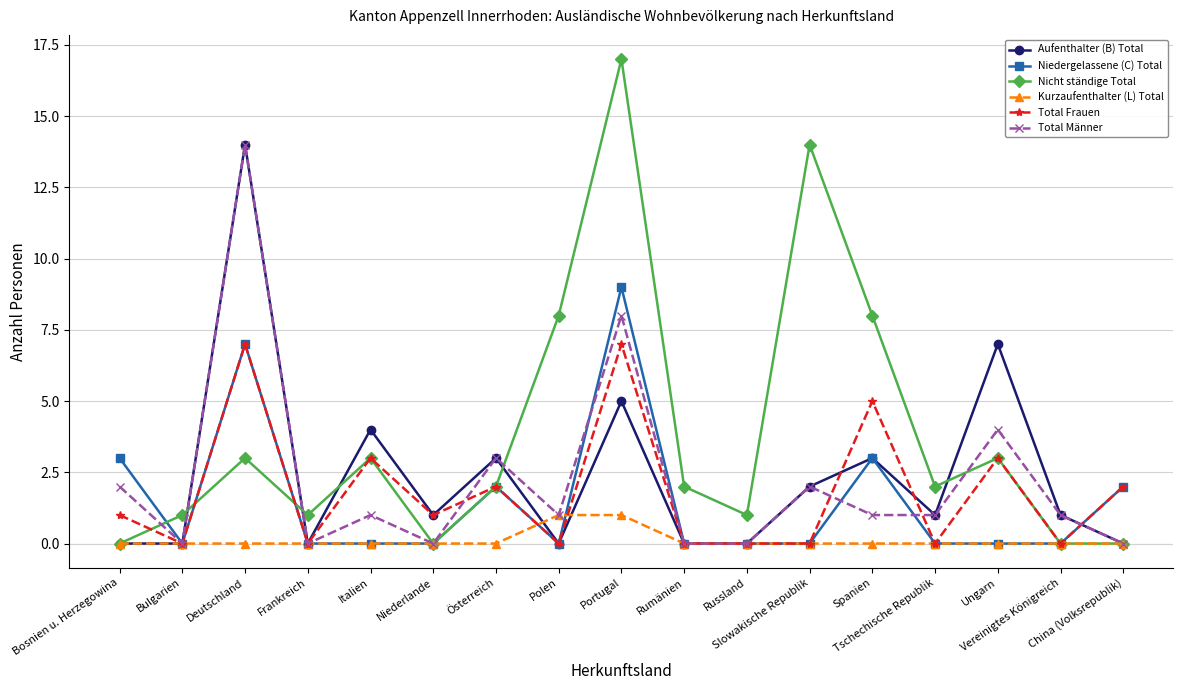

How many lines are shown in the chart?

6